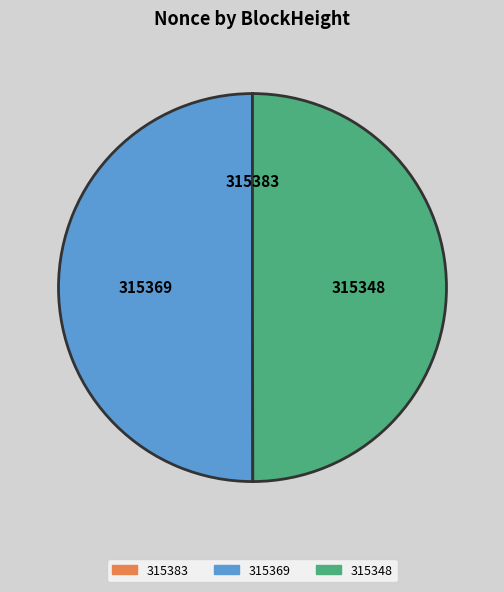

Which category has the biggest portion of the pie?

315369